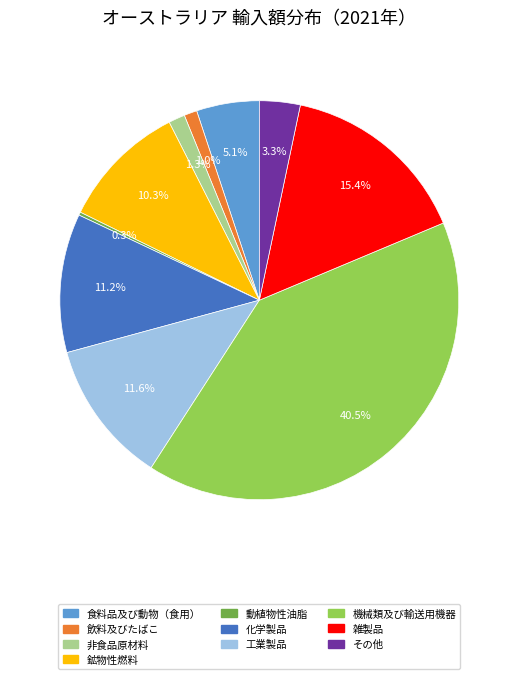

To the nearest percent, what is the average slice percentage?

10%